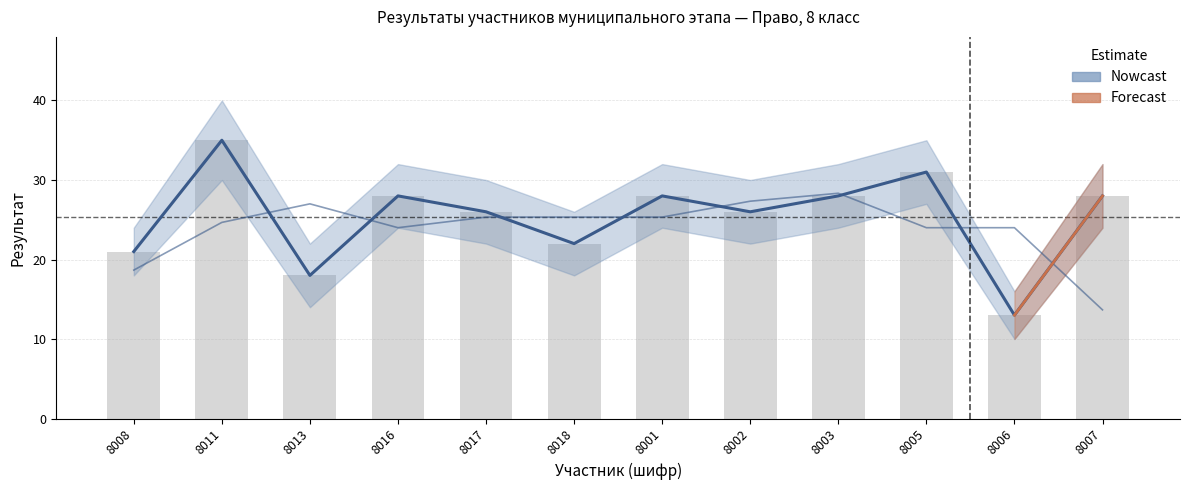

True or false: the data shows 31 at 8005.

True